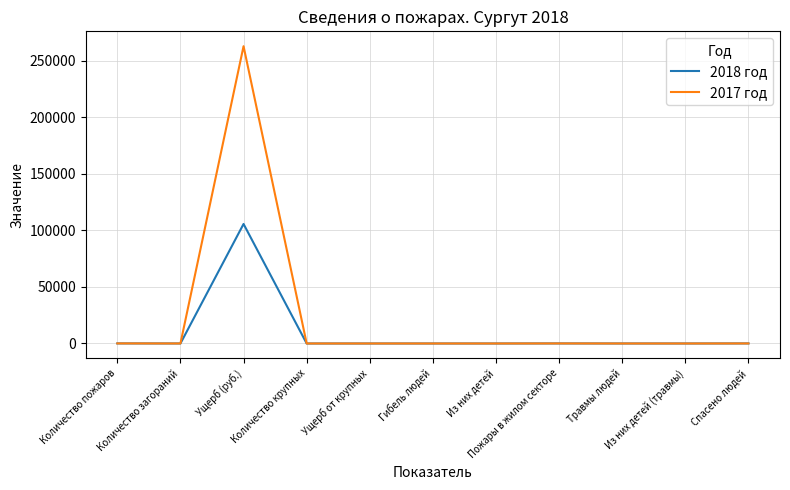

What is the difference between the second highest and minimum values in the 2018 год series?

69